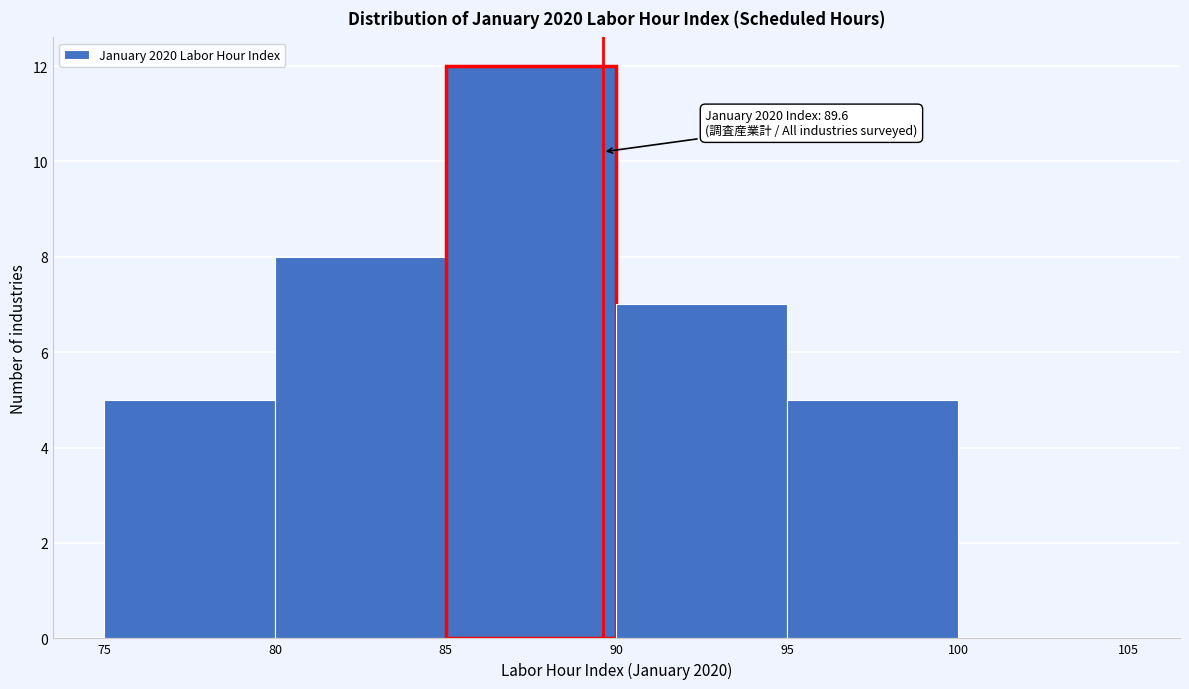

Which range on the x-axis has the tallest bar?

85 to 90